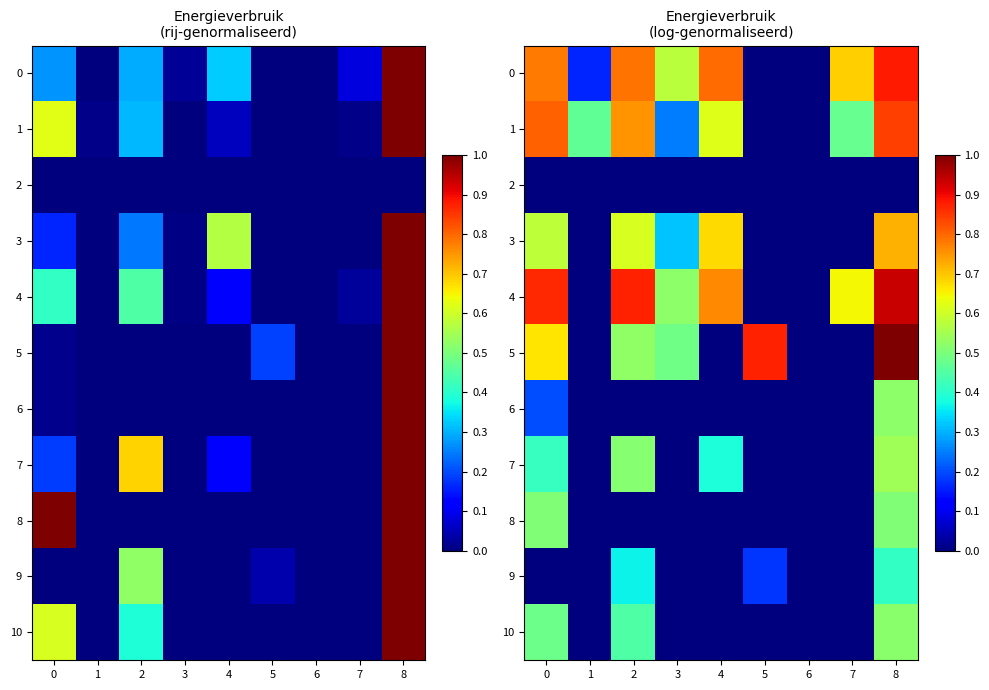

What is the total value across all series at 4?

3.2